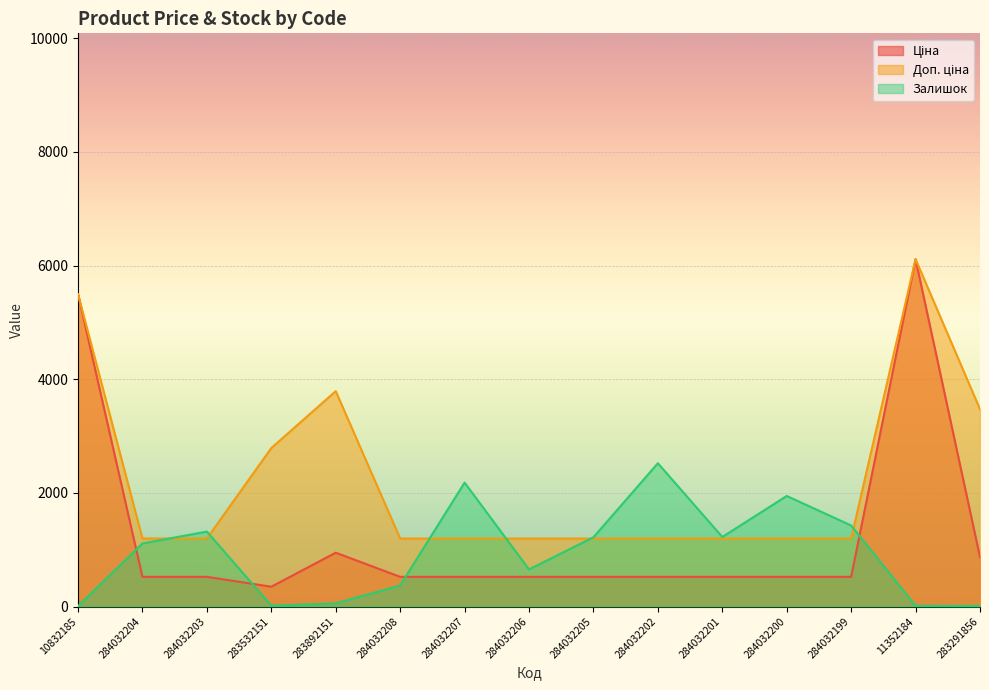

Is it true that Ціна equals 522.2 at 284032203?

True